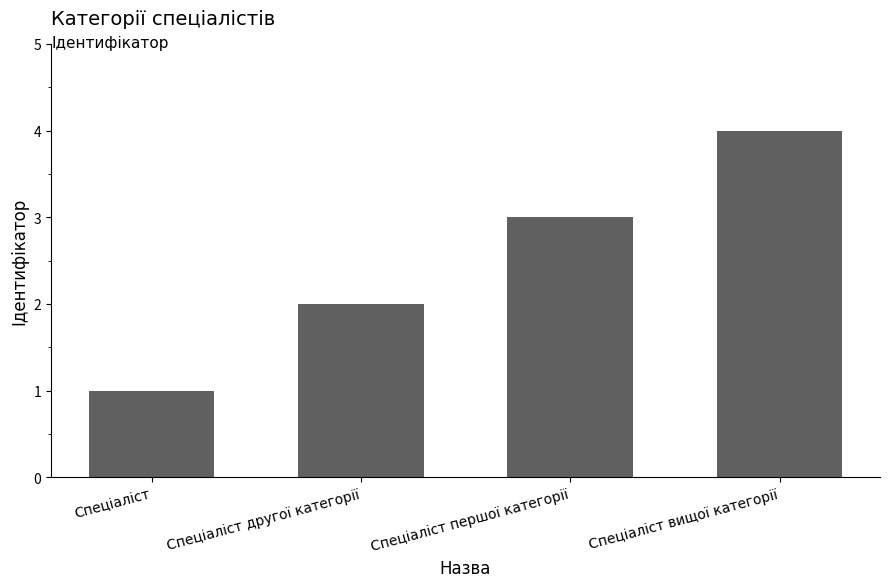

How many values are between 2 and 4?

3